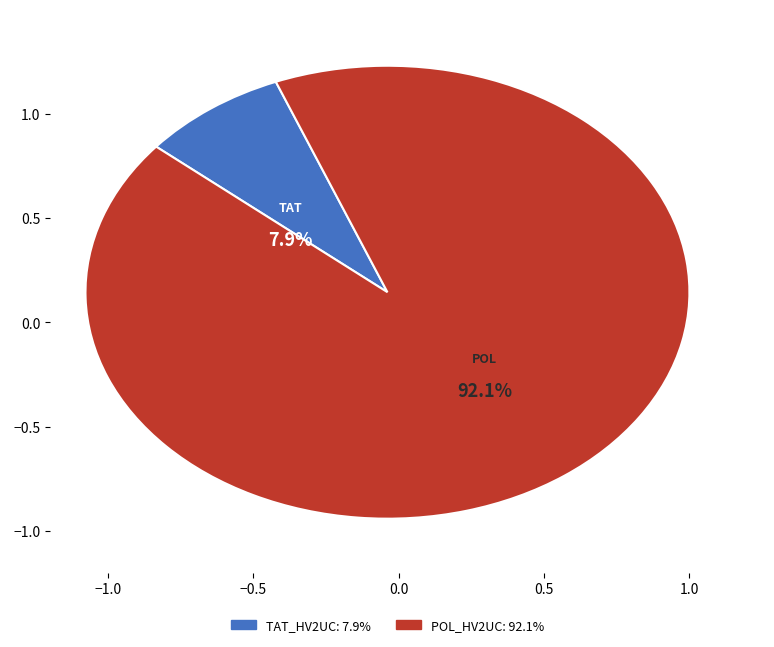

How many slices are in this pie chart?

2